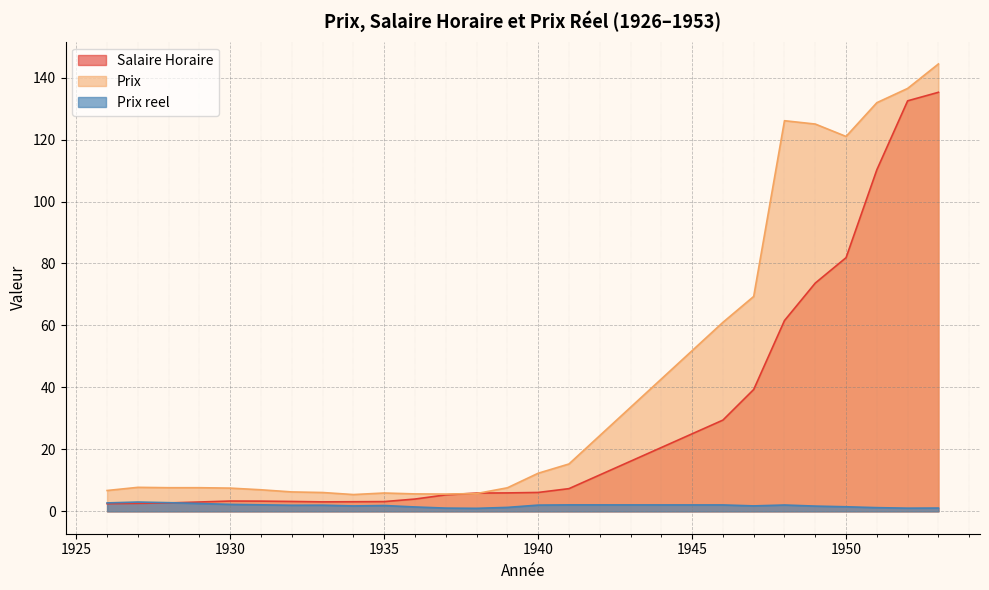

True or false: Salaire Horaire has more than 2 interior local peaks.

False